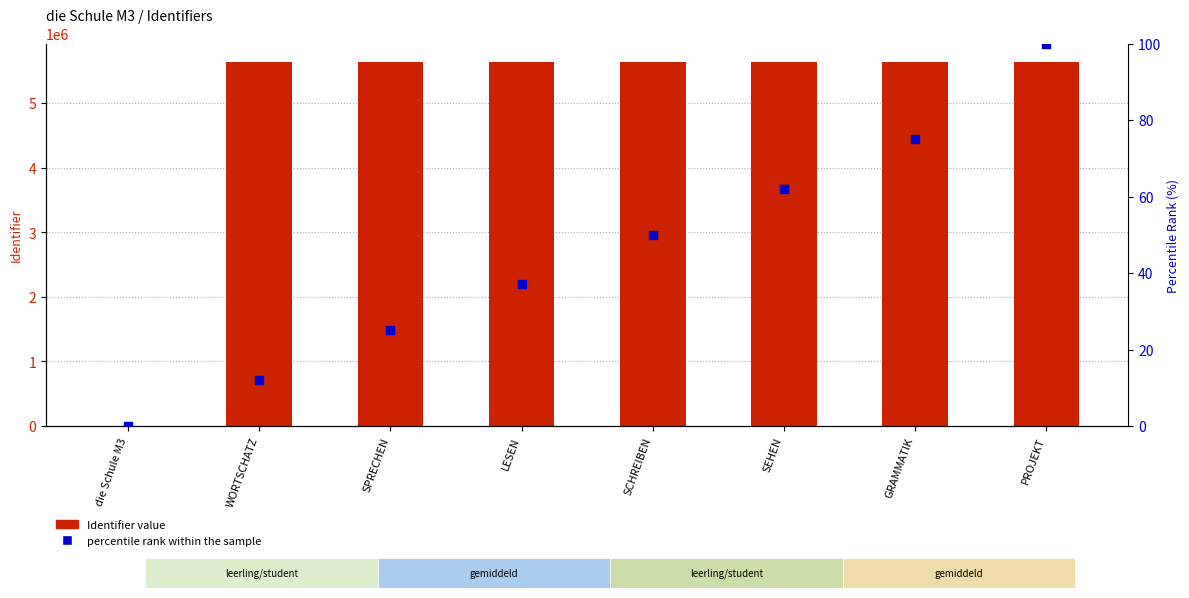

Which series has the largest total across all categories?

Identifier value